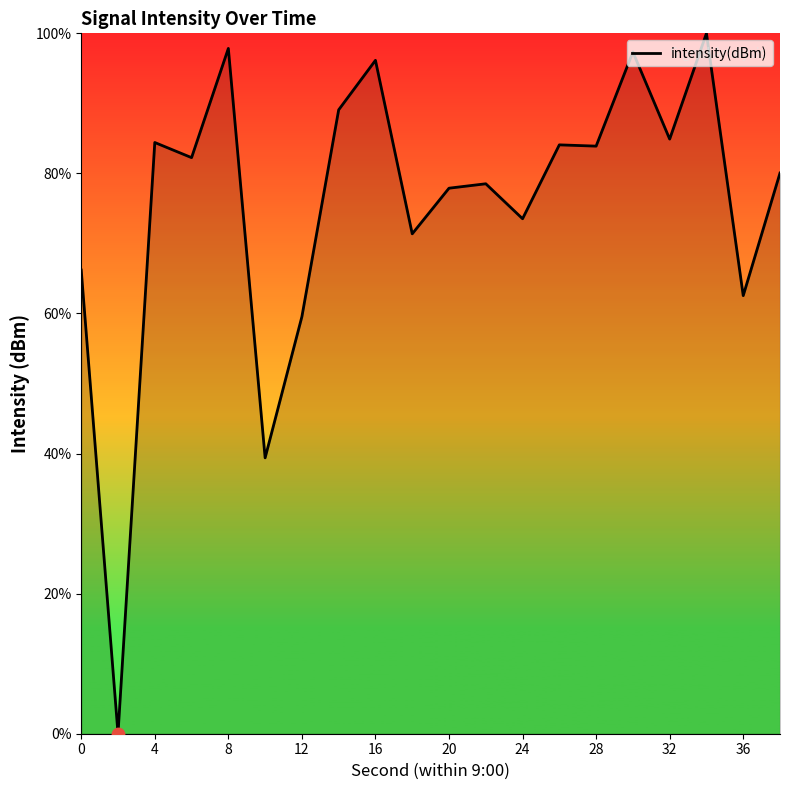

What is the greatest value displayed?

100.0